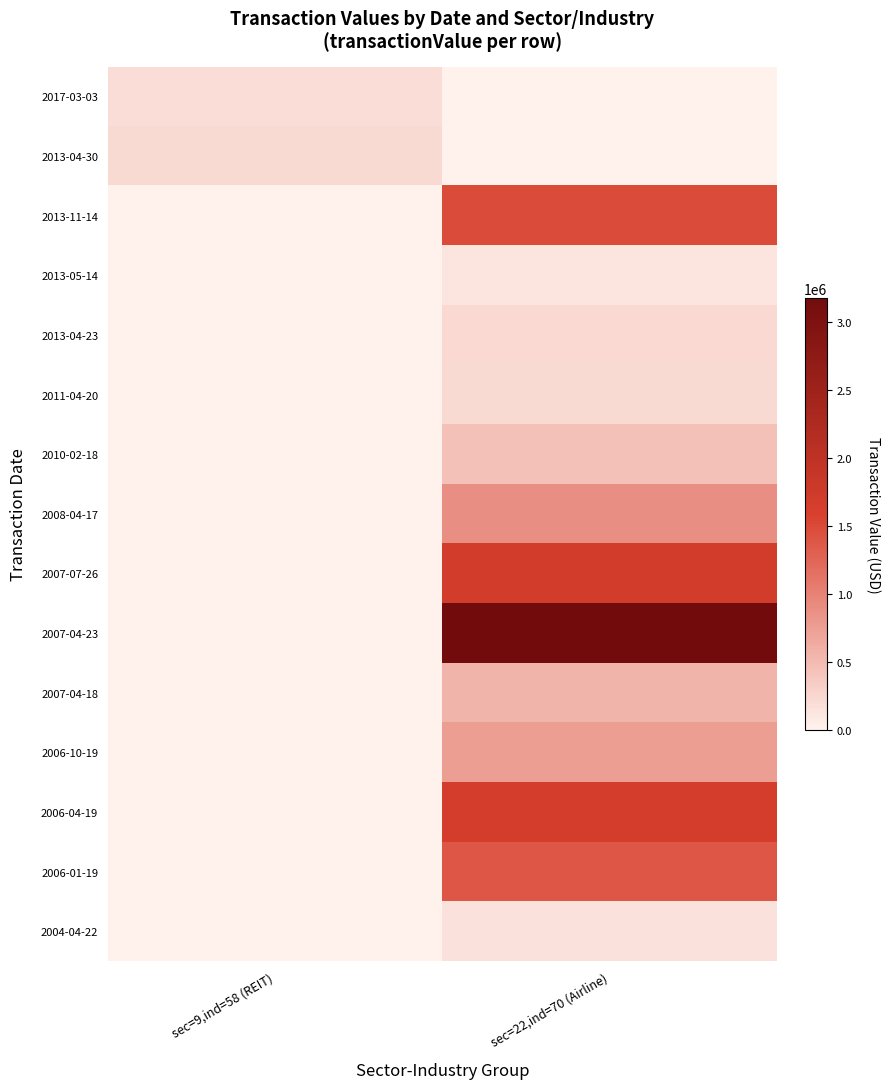

Which series has the widest spread of values?

2007-04-23